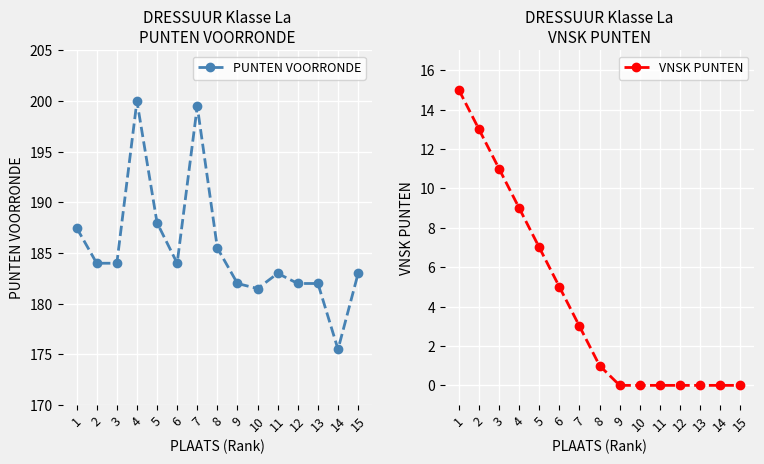

What is the sum of all PUNTEN VOORRONDE values?

2781.5